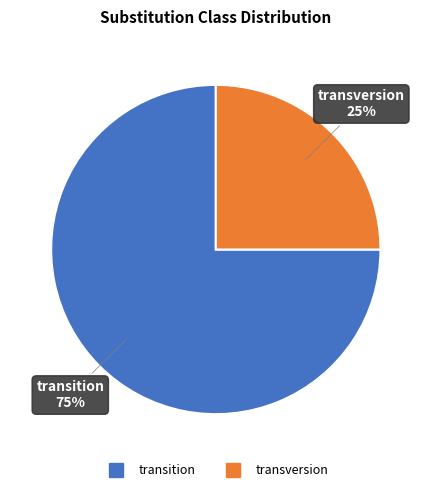

Which category has the biggest portion of the pie?

transition